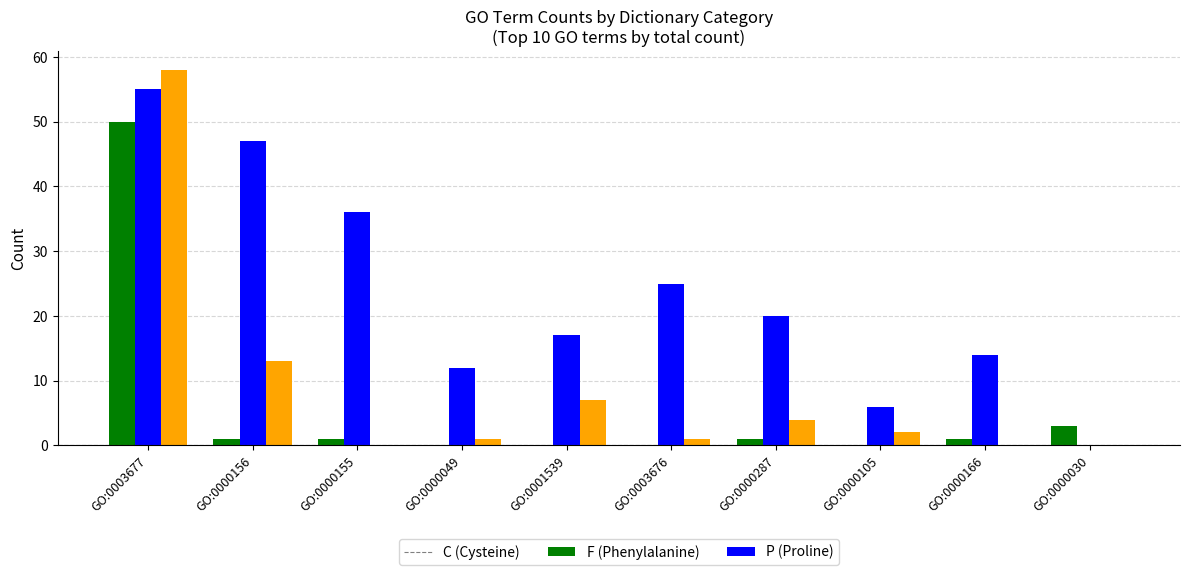

Reading left to right, what are all the values shown in this chart?

C: 50	1	1	0	0	0	1	0	1	3
F: 55	47	36	12	17	25	20	6	14	0
P: 58	13	0	1	7	1	4	2	0	0